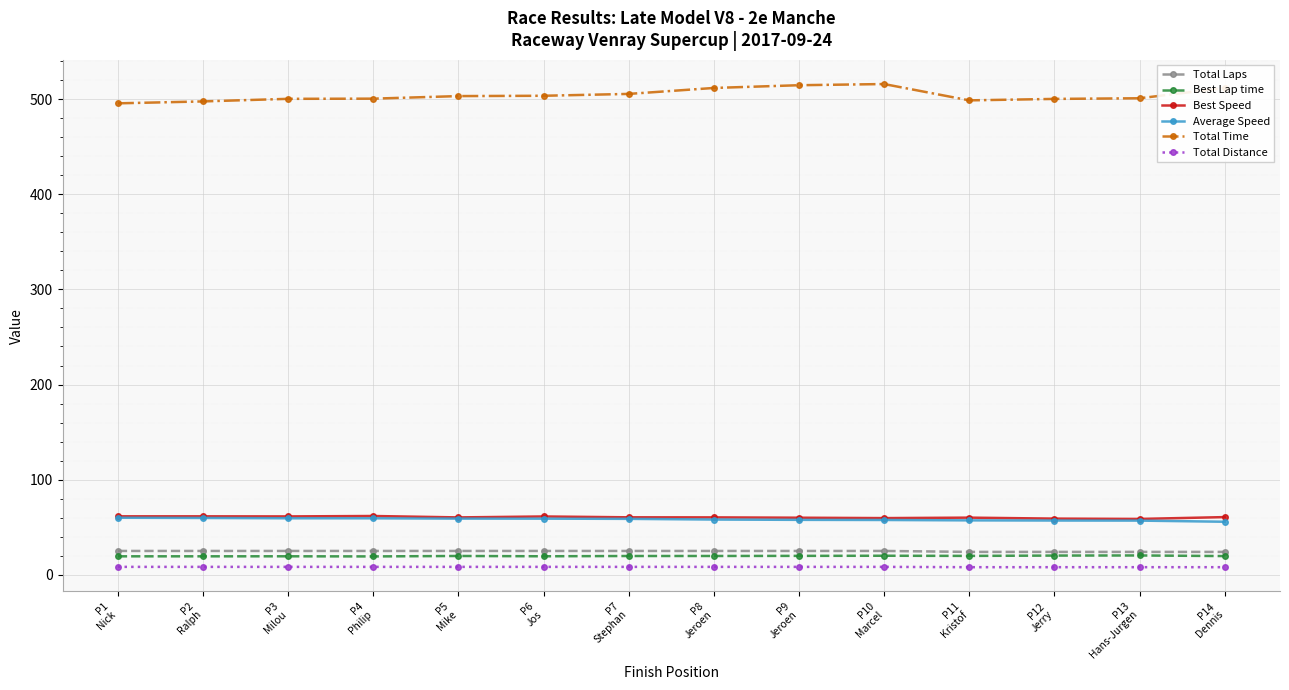

What is the value of the Best Speed point at the 2nd from the left?

61.4